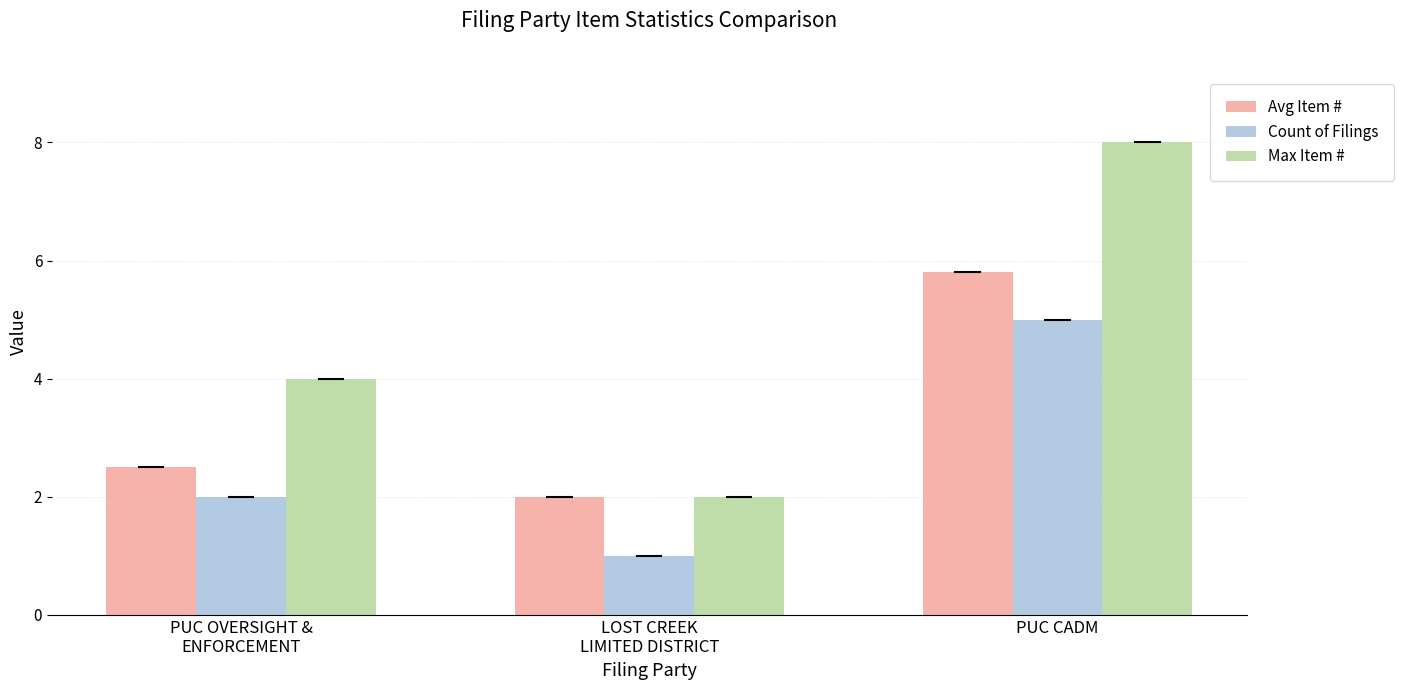

Reading left to right, transcribe all the data shown in this chart.

Avg Item #: PUC OVERSIGHT &
ENFORCEMENT=2.5	LOST CREEK
LIMITED DISTRICT=2.0	PUC CADM=5.8
Count of Filings: PUC OVERSIGHT &
ENFORCEMENT=2.0	LOST CREEK
LIMITED DISTRICT=1.0	PUC CADM=5.0
Max Item #: PUC OVERSIGHT &
ENFORCEMENT=4.0	LOST CREEK
LIMITED DISTRICT=2.0	PUC CADM=8.0